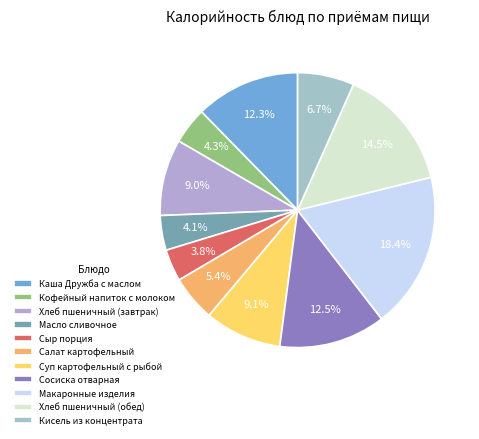

To the nearest percent, what portion does Кисель из концентрата represent?

7%